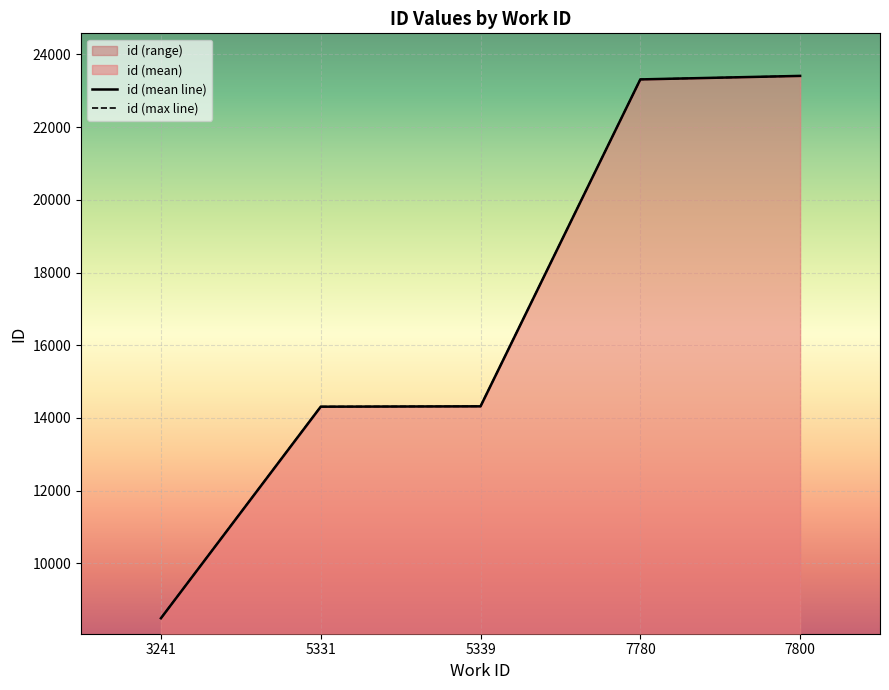

How many values in the id (mean line) series exceed 14321?

2